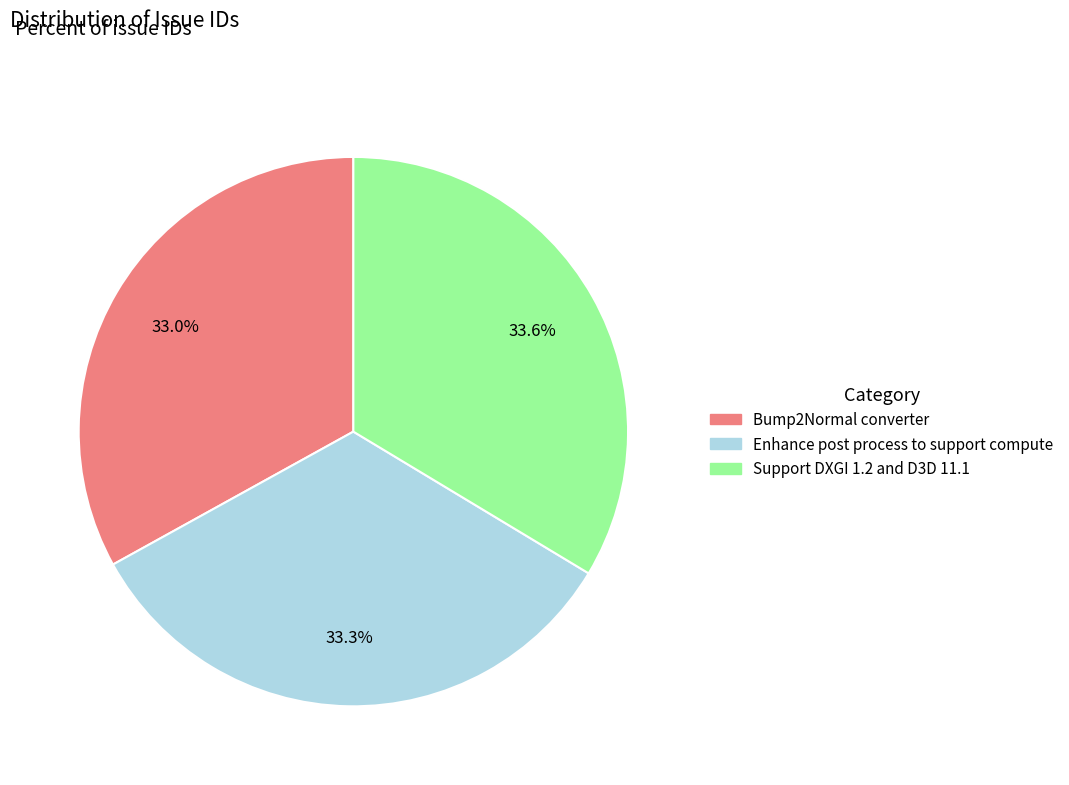

What is the total percentage of Enhance post process to support compute and Support DXGI 1.2 and D3D 11.1?

67.0%